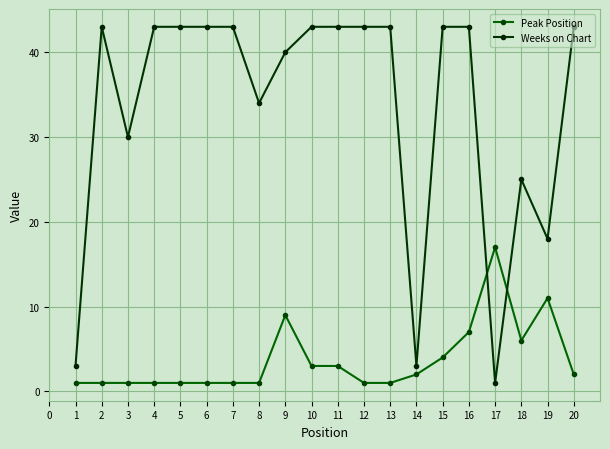

How many intersections are there between Weeks on Chart and Peak Position?

2